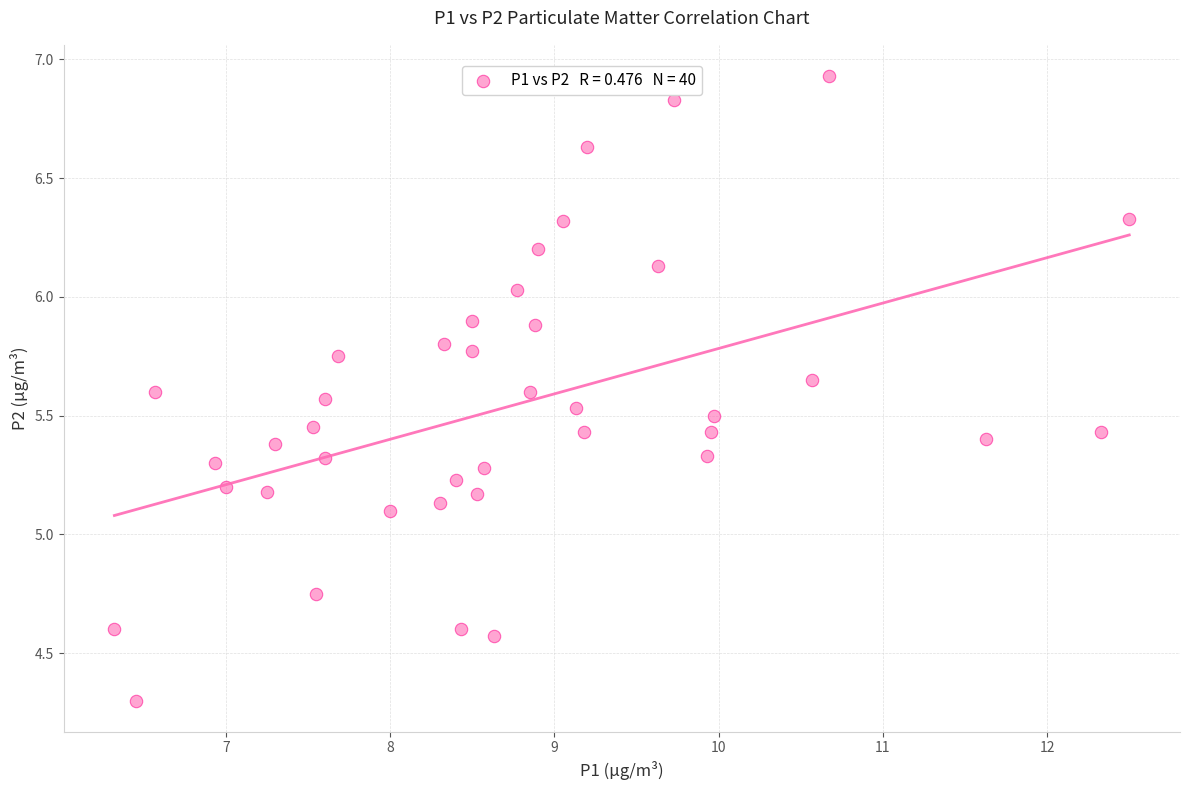

What is the range of Y values (max minus min)?

2.6